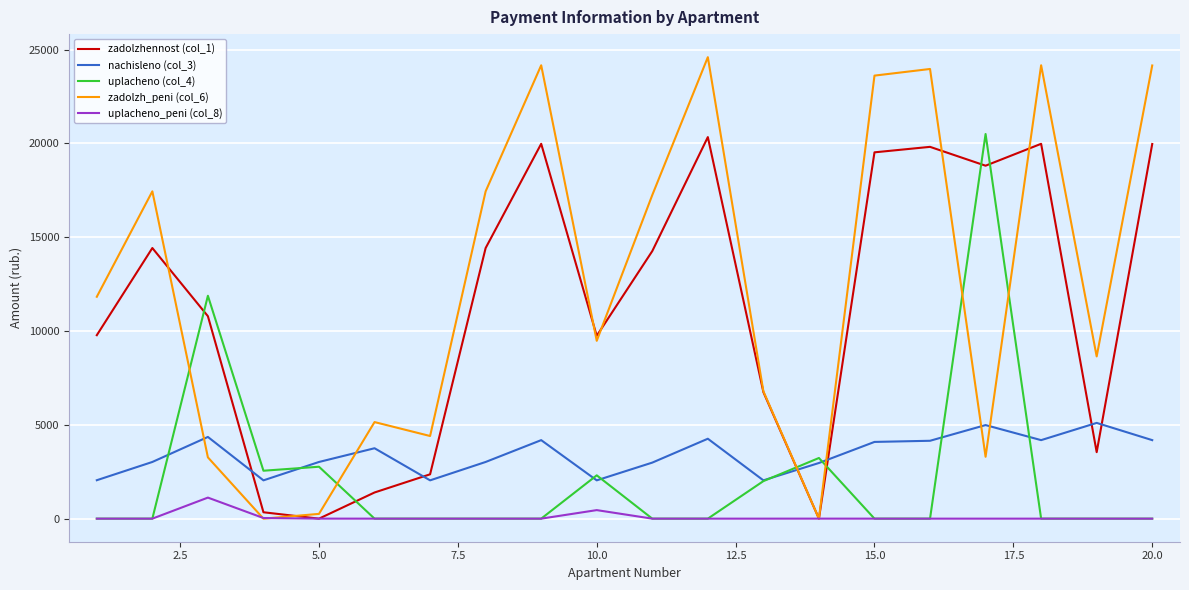

True or false: uplacheno_peni (col_8) and nachisleno (col_3) cross at least once.

False